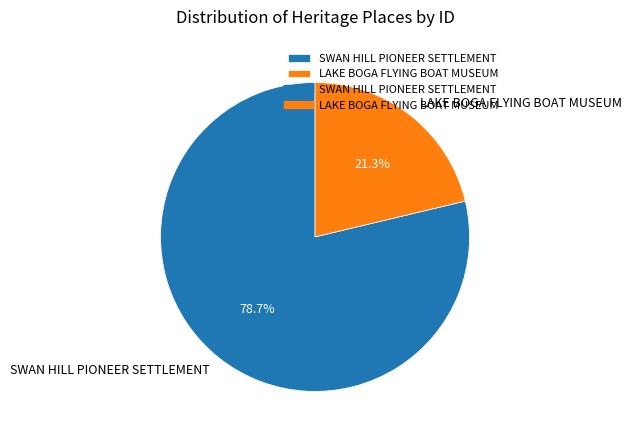

What portion of the pie excludes SWAN HILL PIONEER SETTLEMENT?

21.3%